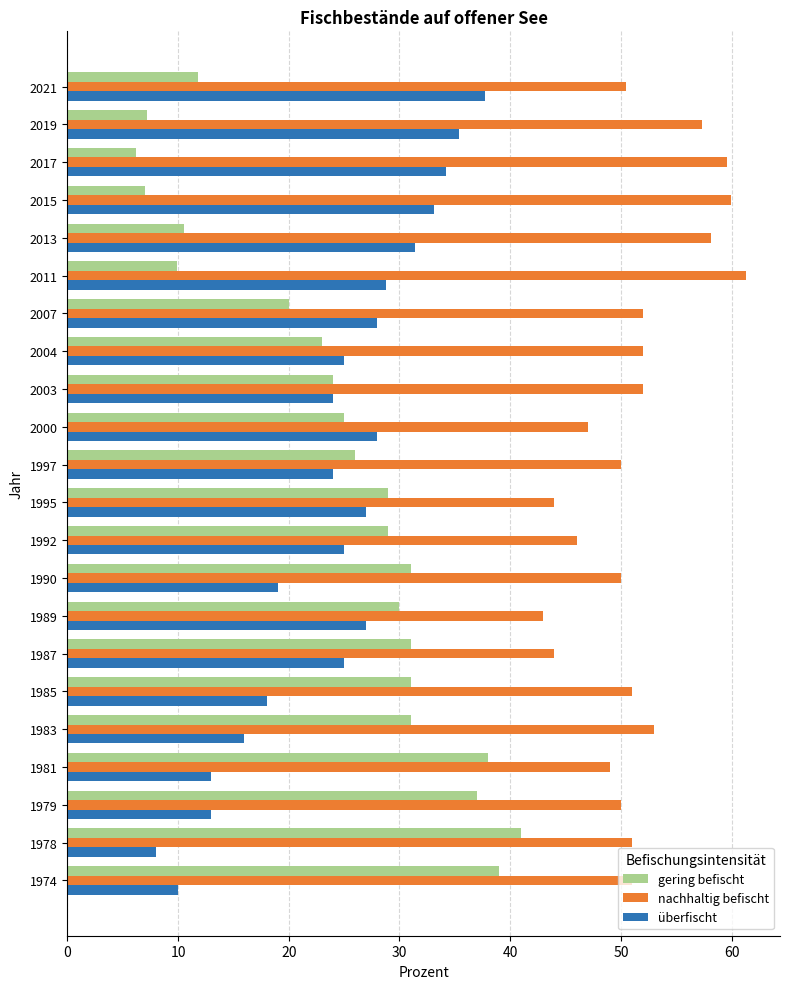

What is the spread (max minus min) of values at 1989?

16.0